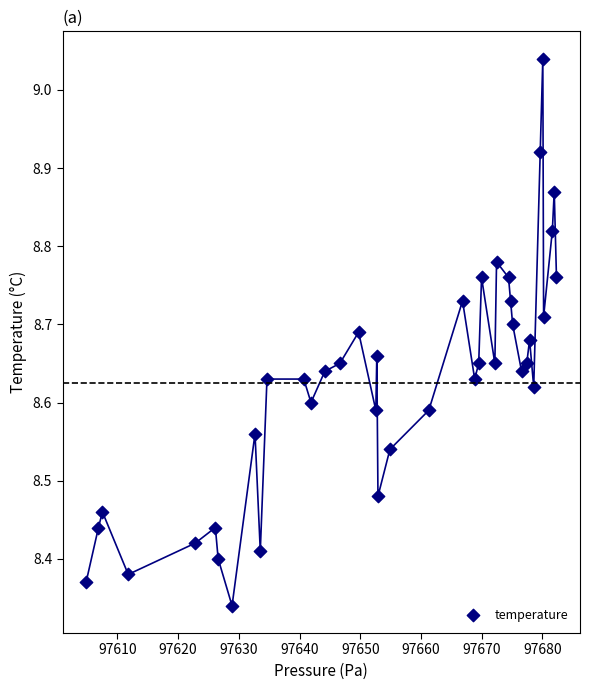

What is the range of Y values (max minus min)?

0.7